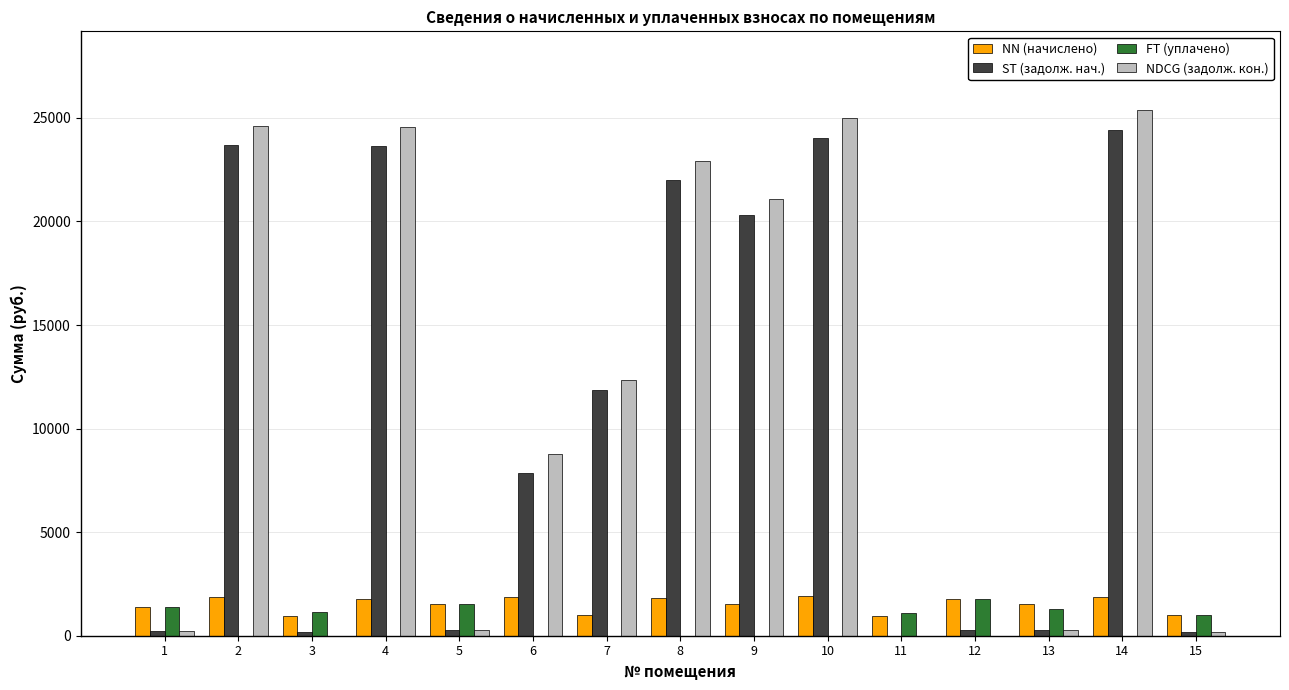

What is the maximum value for NDCG (задолж. кон.)?

25375.2